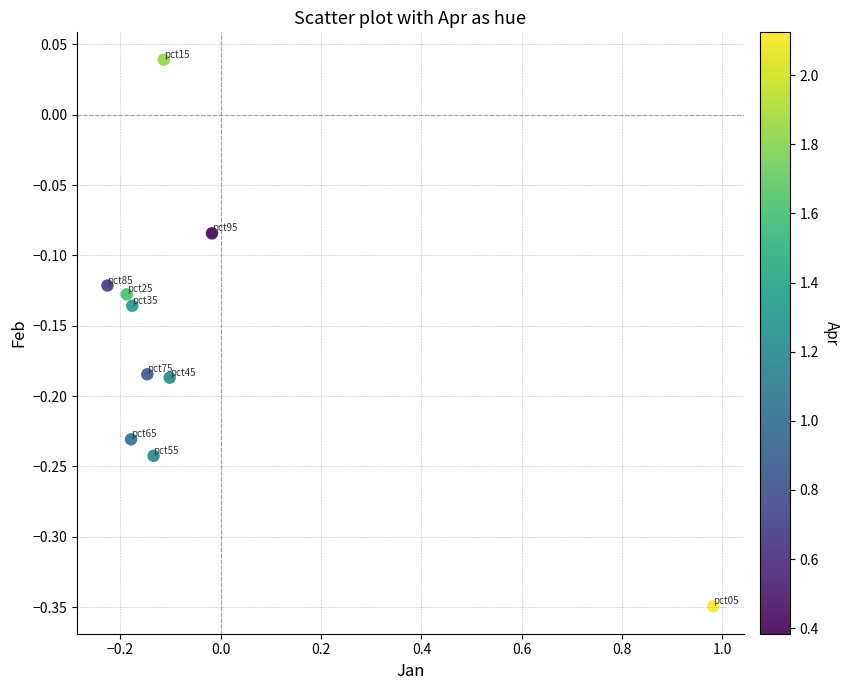

What is the range of Y values (max minus min)?

0.4